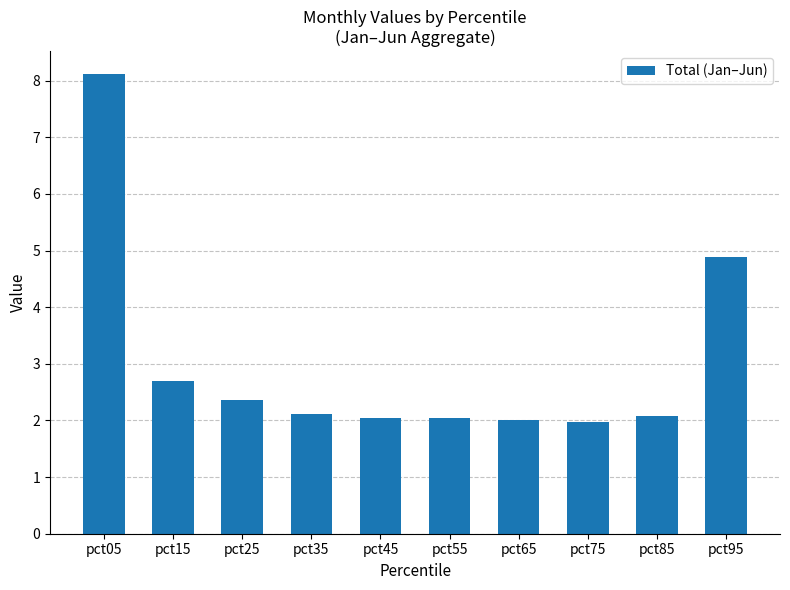

Which has a higher value, pct45 or pct05?

pct05